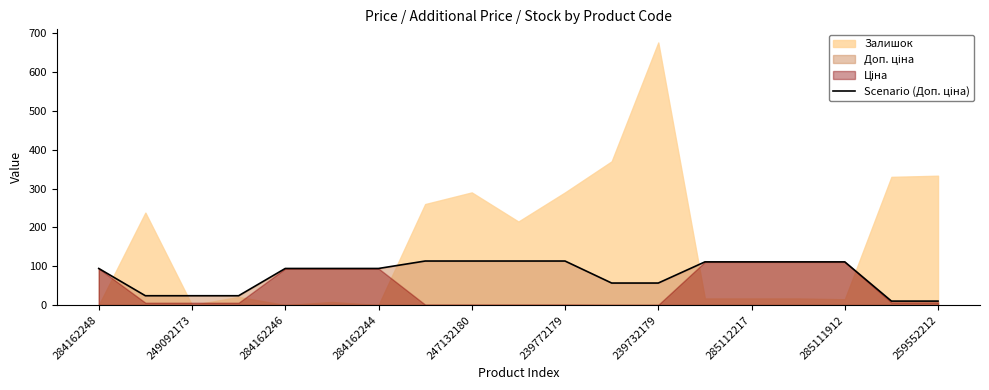

Where is the data nearest to the value 61?

11